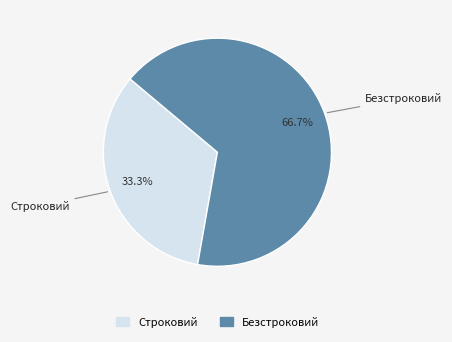

Is it true that Безстроковий is 54% of the pie?

False